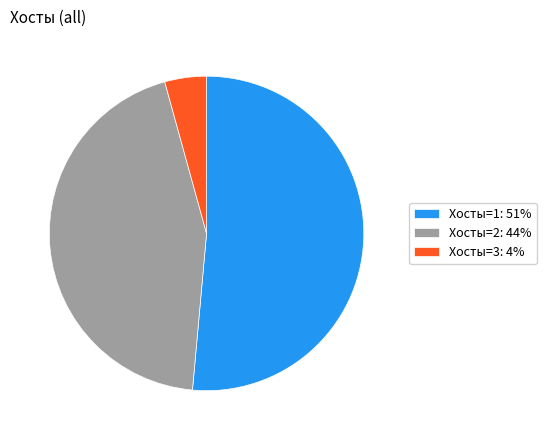

The Хосты=2: 44% slice represents 44% of the pie. True or false?

True